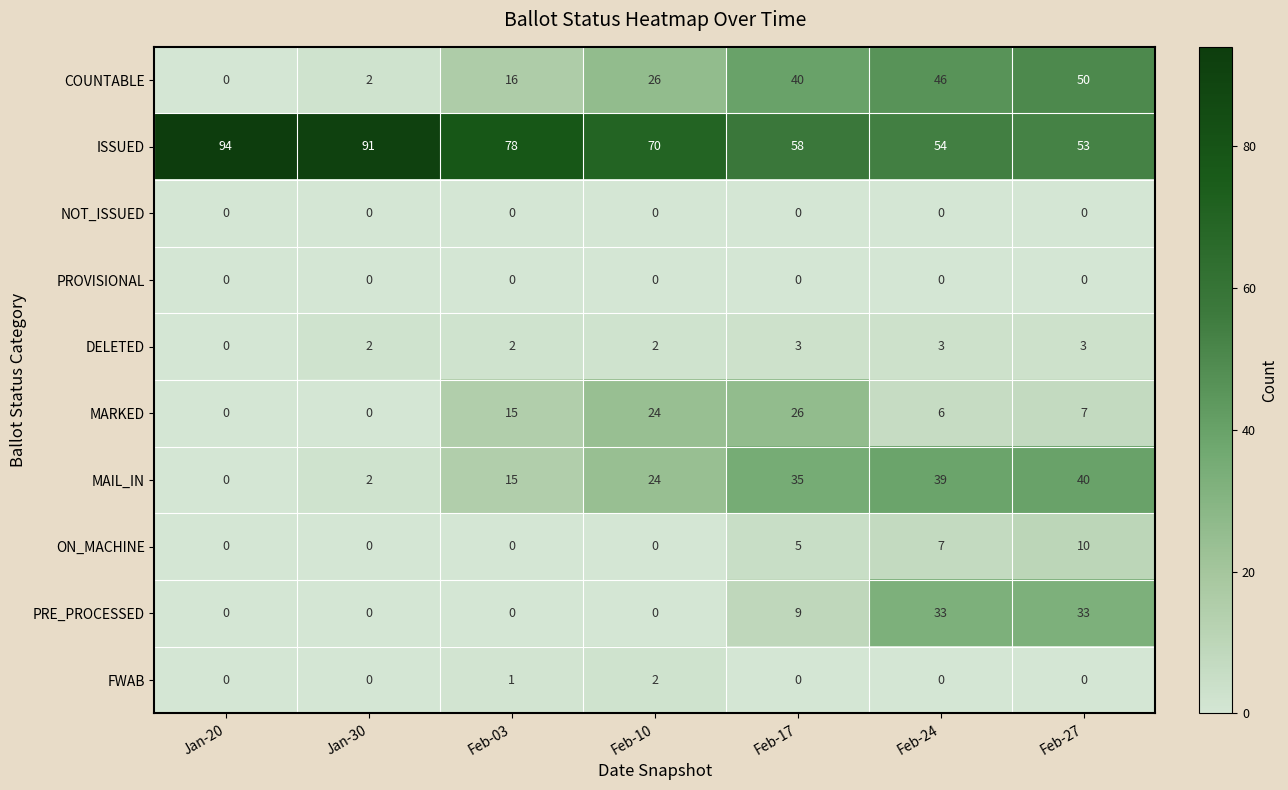

How many categories are shown in the chart?

7